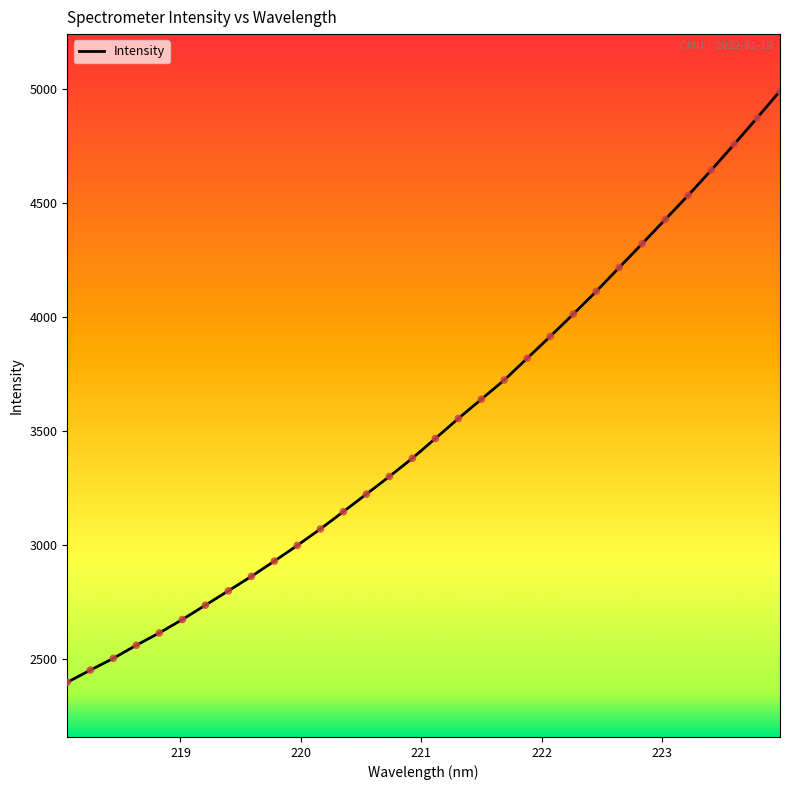

What is the difference between the maximum and minimum values?

2592.6